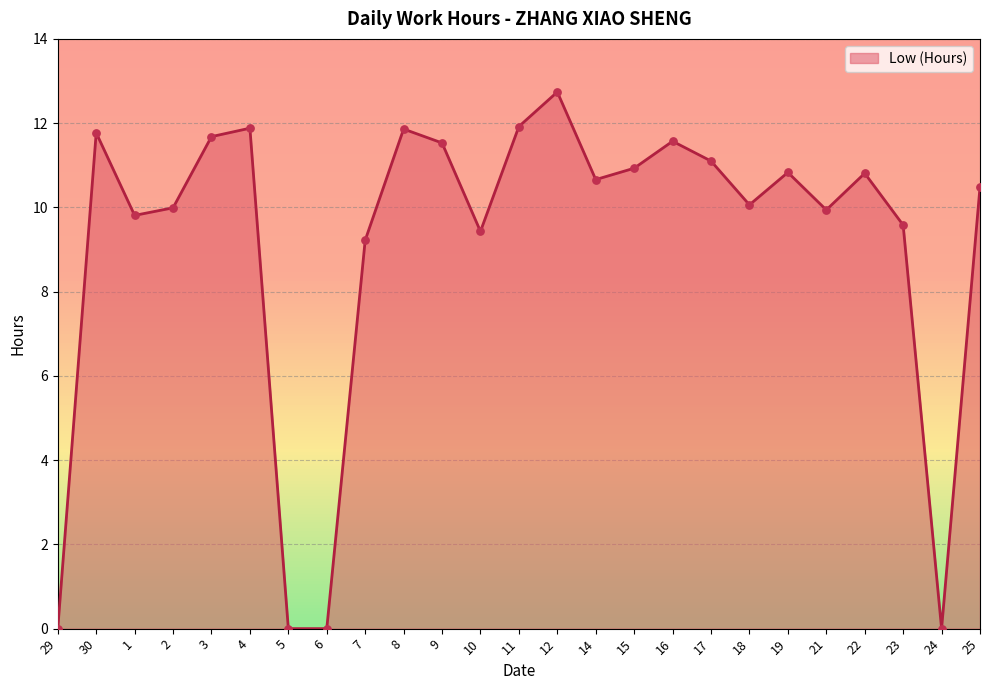

What is the change in value from 10 to 19?

+1.4